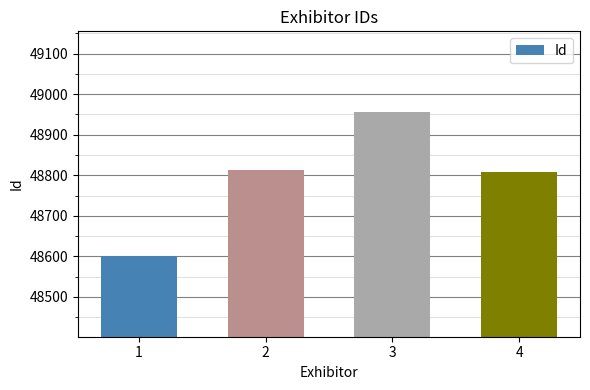

What is the difference between the values at 1 and 3?

353